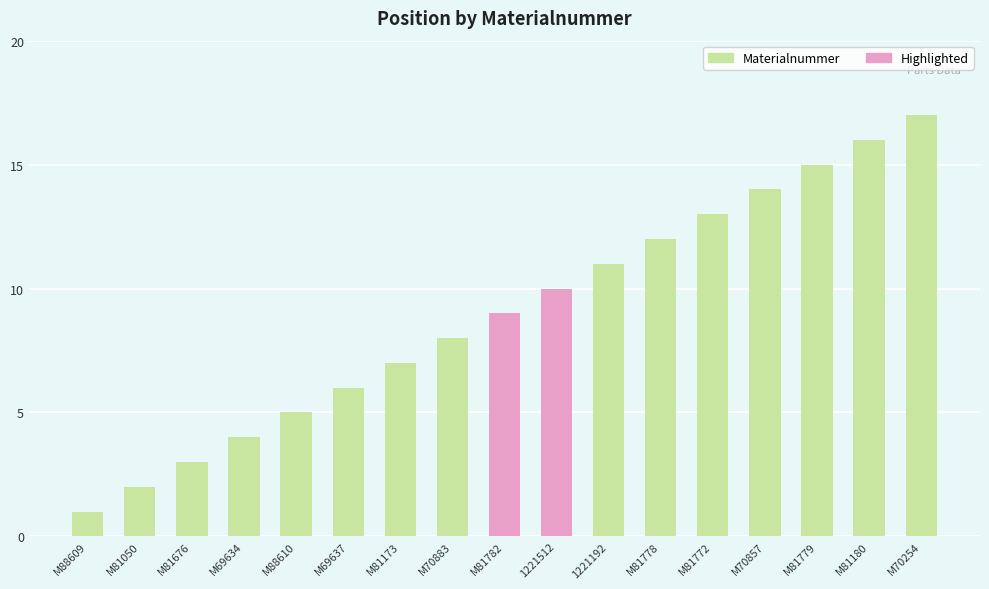

Read the value at M81779.

15